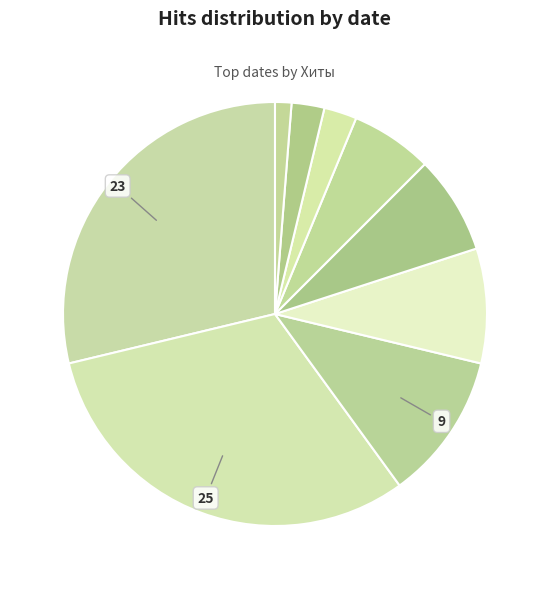

Does any single category account for the majority?

No